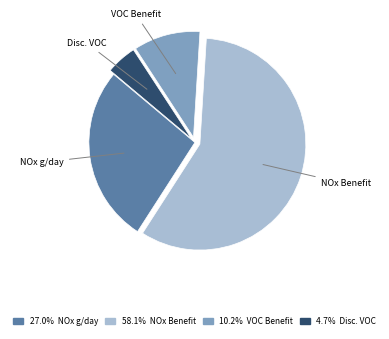

Is there any slice that represents more than half of the pie?

Yes